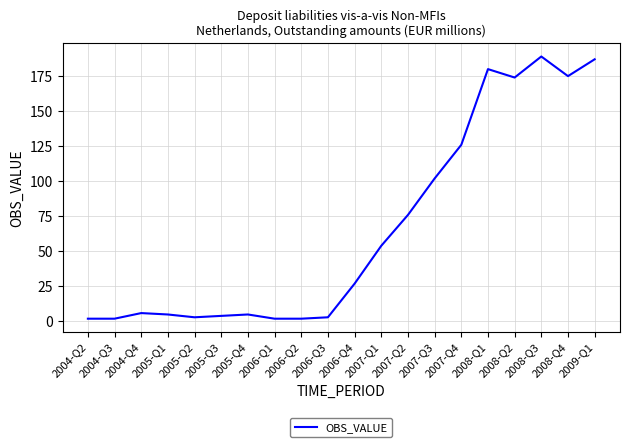

How many series are shown in this chart?

1